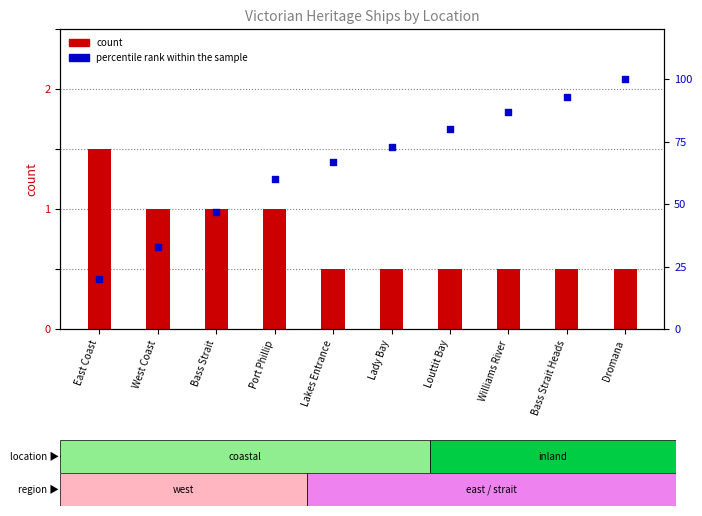

At how many categories does at least one series exceed 97?

1